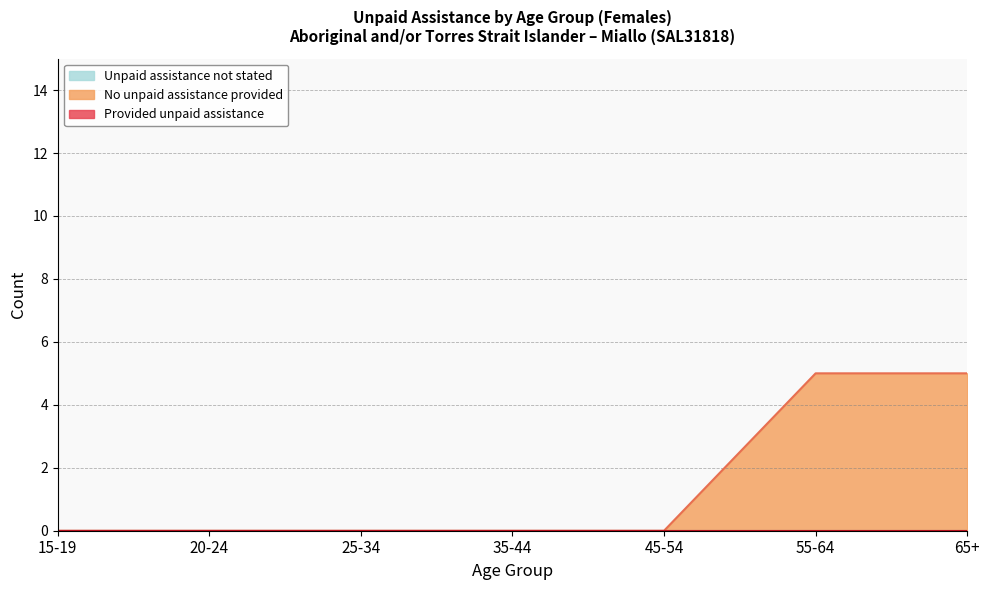

True or false: Unpaid assistance not stated has more than 1 interior local peaks.

False